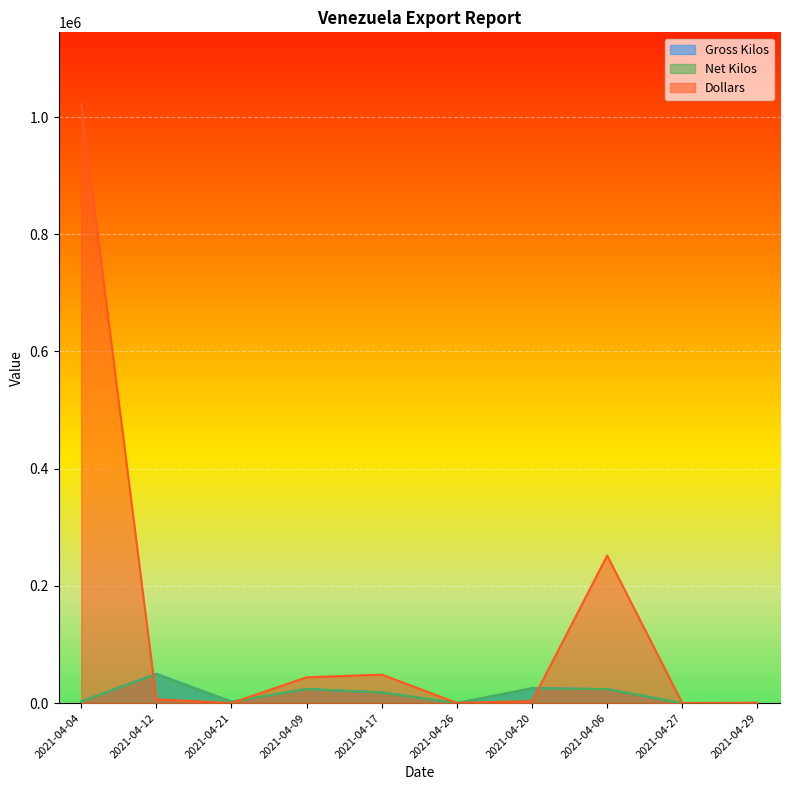

What is the sum of all Net Kilos values?

145107